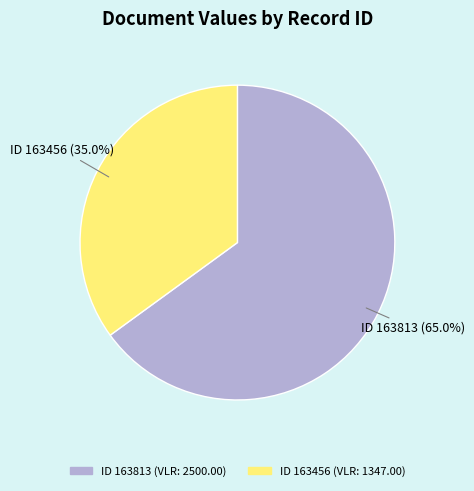

Rank the categories by value from lowest to highest.

ID 163456, ID 163813